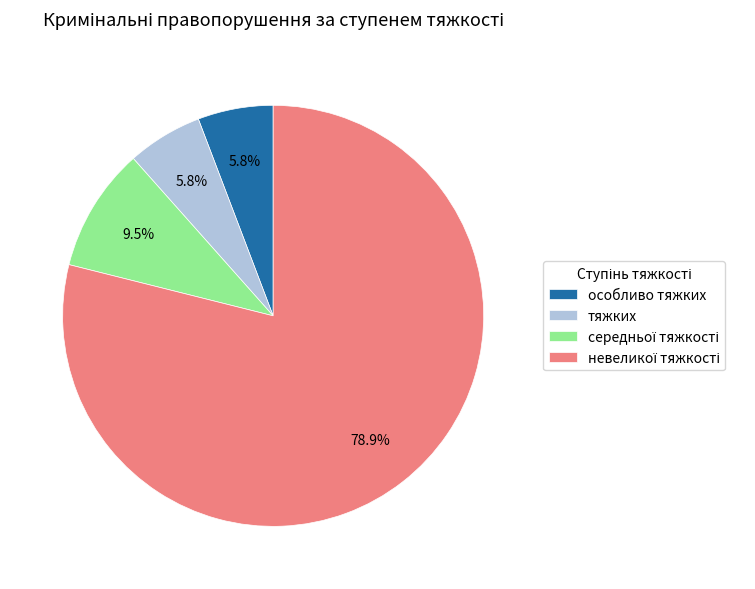

To the nearest percent, what portion does тяжких represent?

6%